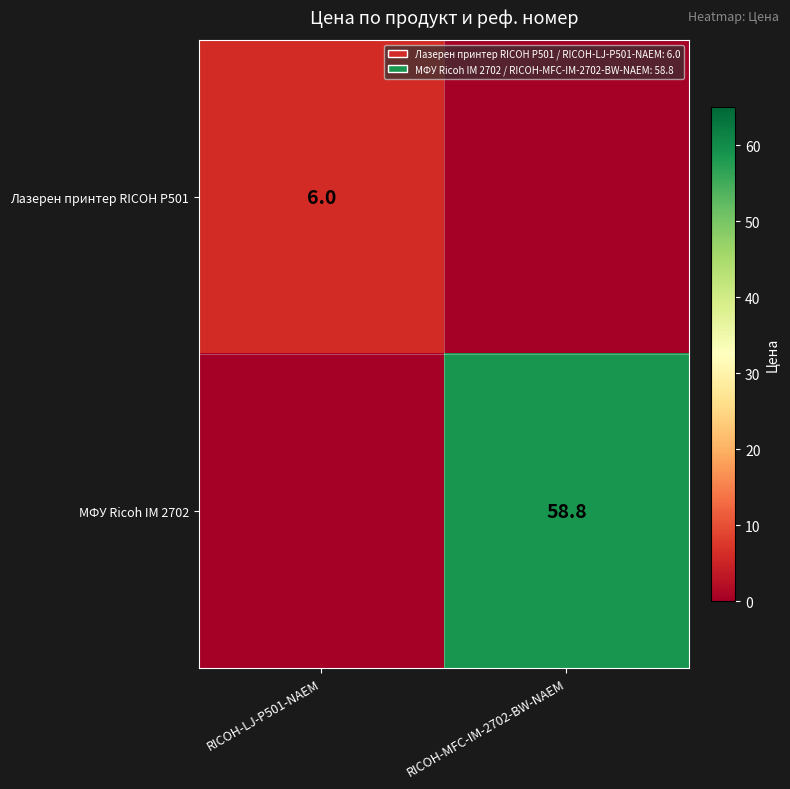

The value of МФУ Ricoh IM 2702 at RICOH-MFC-IM-2702-BW-NAEM is 58.8. True or false?

True